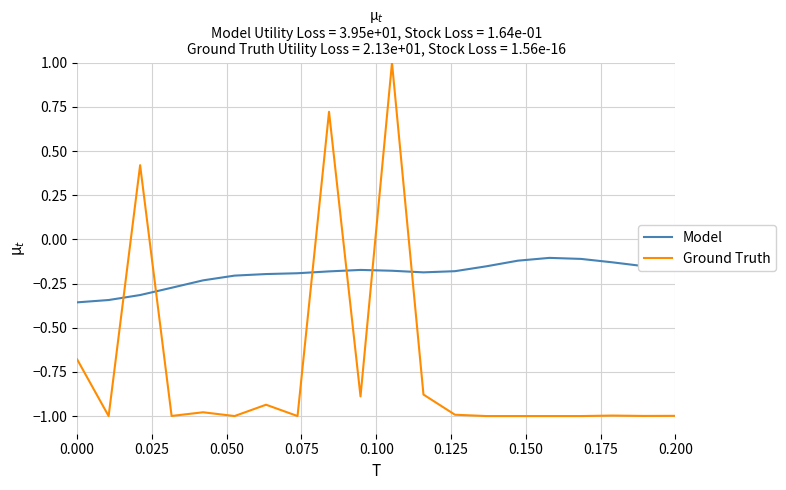

How many times do Model and Ground Truth cross each other?

6